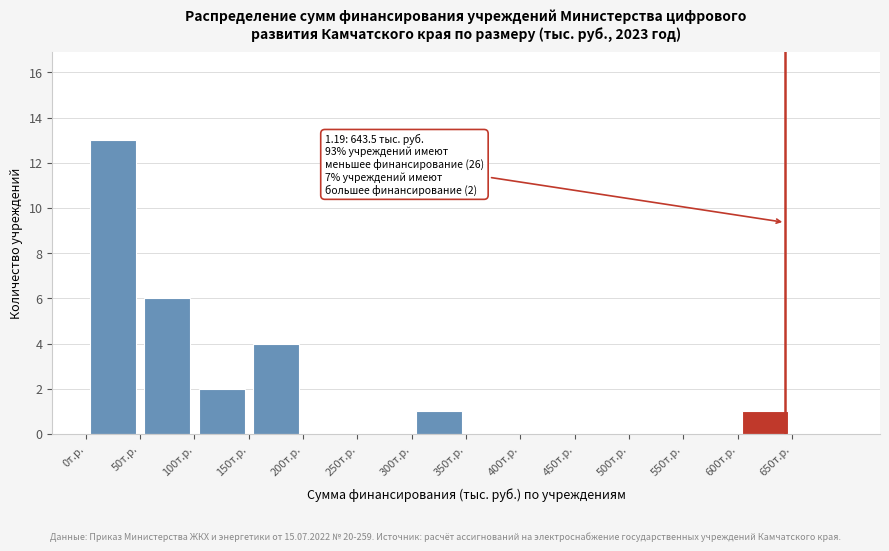

Over which range of the x-axis is the bar tallest?

0 to 50